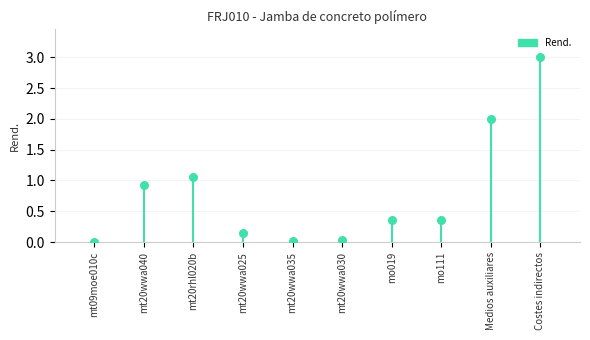

What is the change in value from mt20wwa040 to mo111?

-0.6